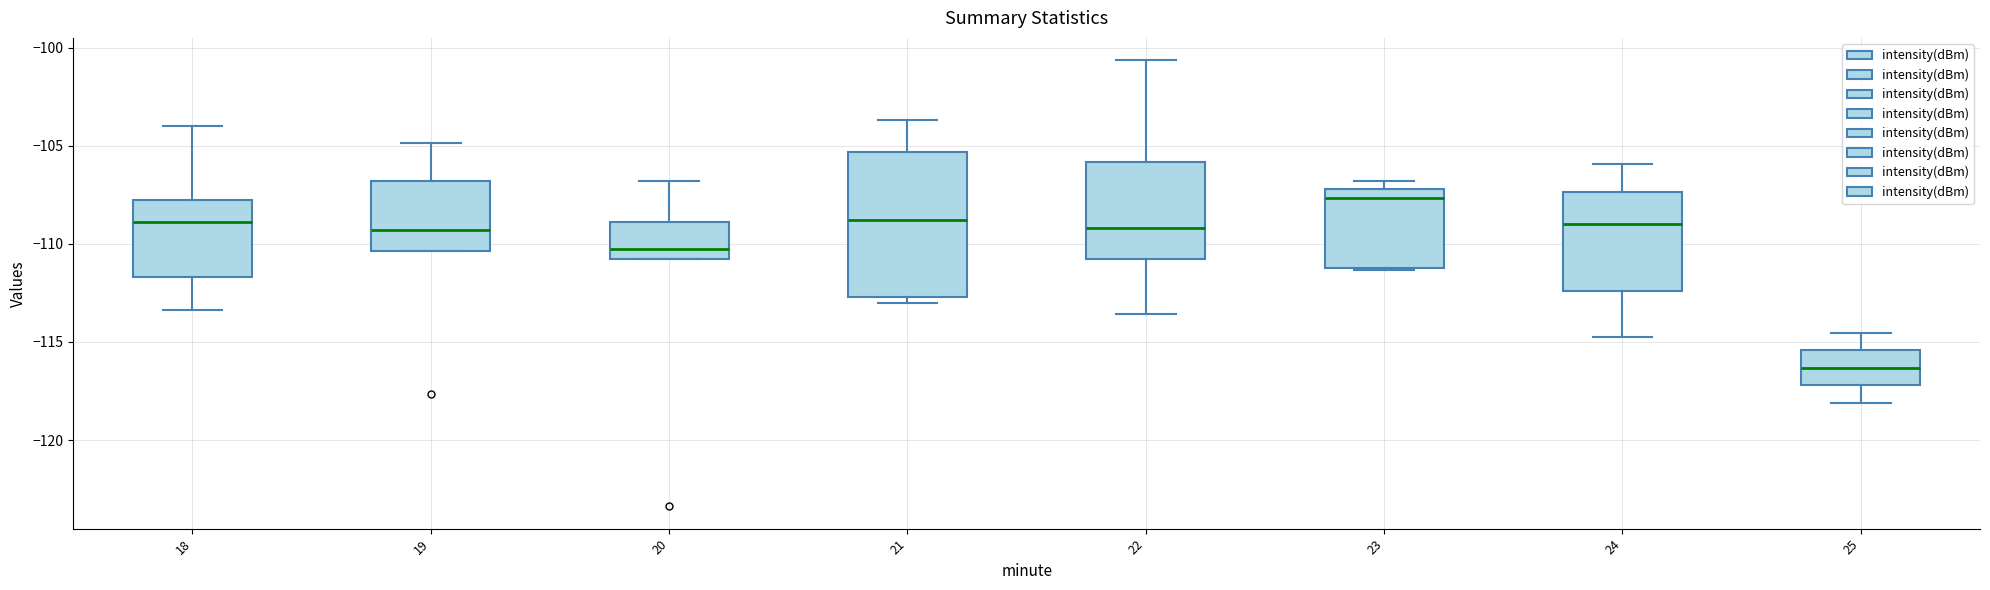

Which box is the tallest, from its lower edge to its upper edge?

21